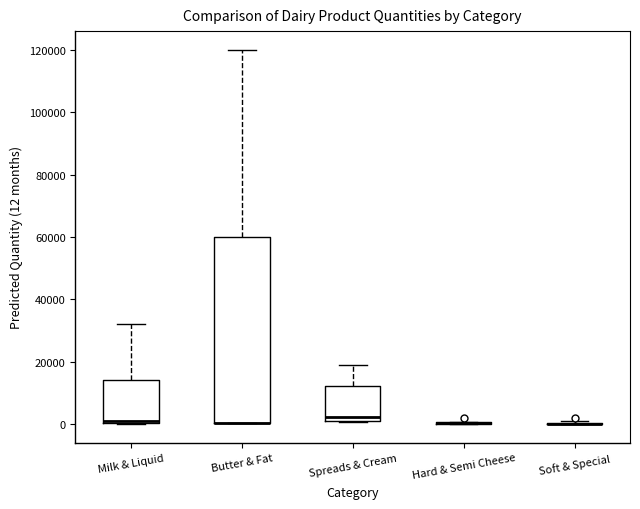

Reading left to right, transcribe this box plot: for each box, give where its median line is, the range the box spans, and where its two whiskers end, as read against the y-axis. The values are not printed on the chart, so give them approximately, as read against the axis.

Milk & Liquid: median 2000, box 0 to 14000, whiskers 0 to 32000
Butter & Fat: median 0 (drawn on the box's lower edge), box 0 to 60000, whiskers 0 to 120000
Spreads & Cream: median 2000 (just above the box's lower edge), box 2000 to 12000, whiskers 0 to 20000
Hard & Semi Cheese: box collapsed to a line at 0, whiskers 0 to 0
Soft & Special: box collapsed to a line at 0, whiskers 0 to 2000